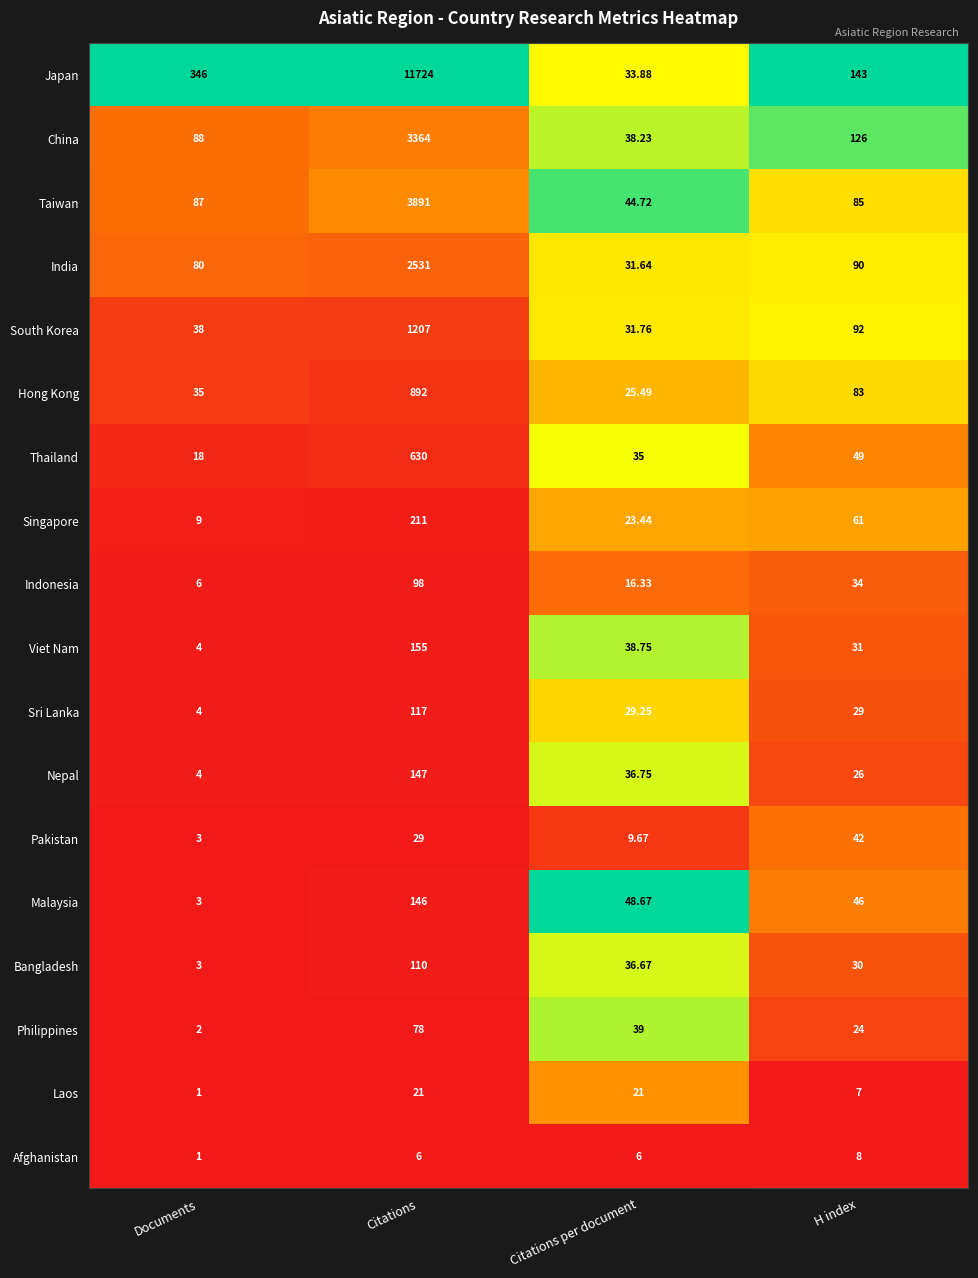

Which series has the widest spread of values?

Japan